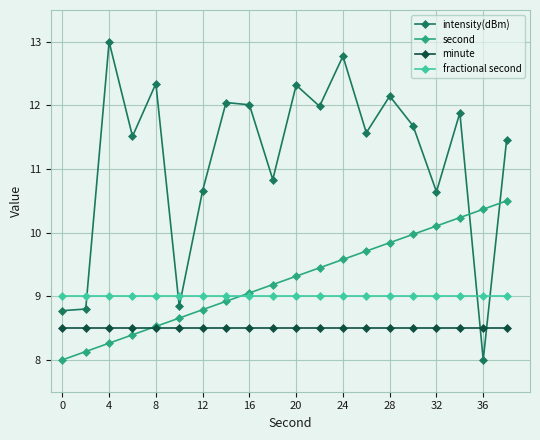

Which series has the widest spread of values?

intensity(dBm)